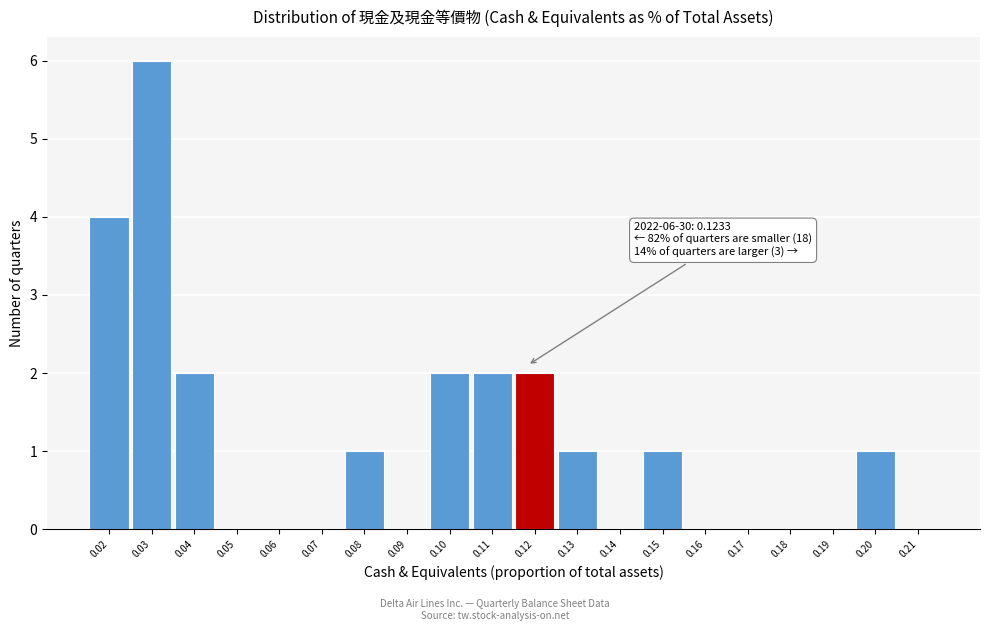

Reading left to right, extract all data points from this chart.

0.02=4	0.03=6	0.04=2	0.05=0	0.06=0	0.07=0	0.08=1	0.09=0	0.10=2	0.11=2	0.12=2	0.13=1	0.14=0	0.15=1	0.16=0	0.17=0	0.18=0	0.19=0	0.20=1	0.21=0